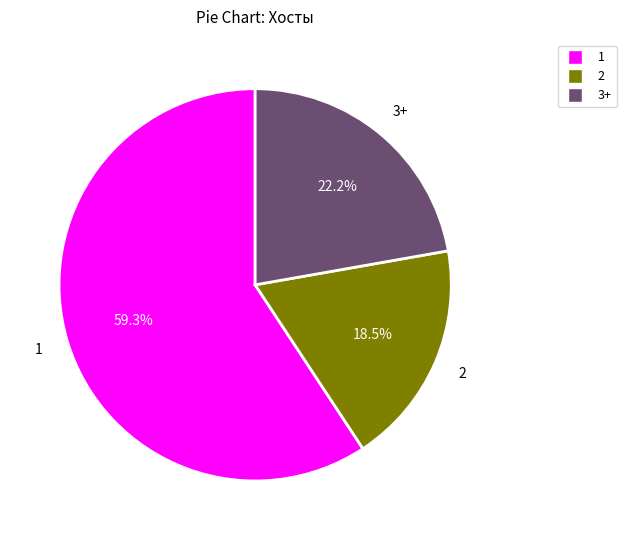

Is there a majority slice in this chart?

Yes